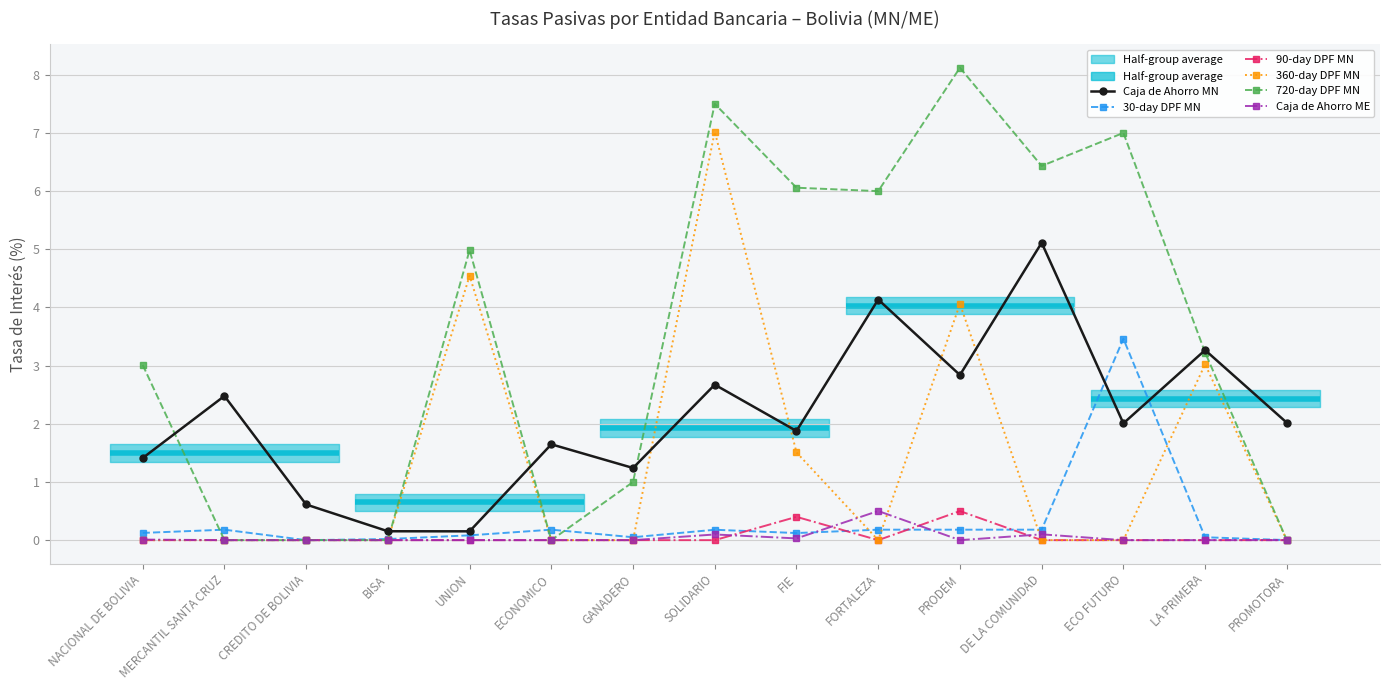

What is the value of the 720-day DPF MN point at the 11th from the left?

8.1